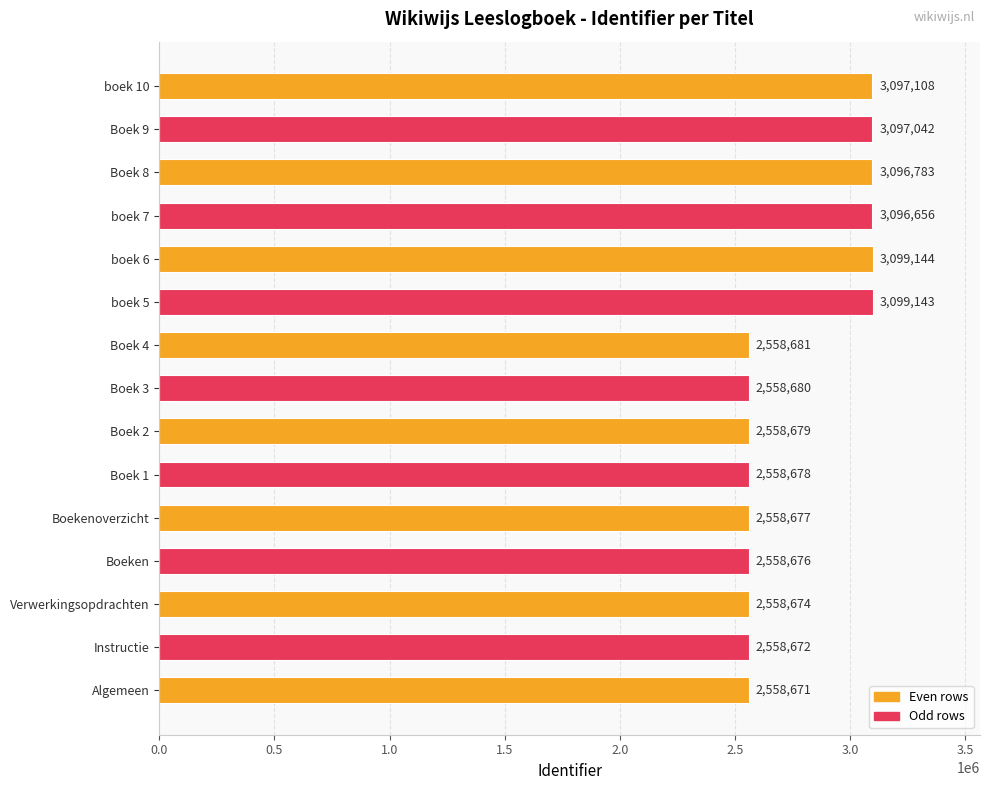

What is the smallest value displayed?

2558671